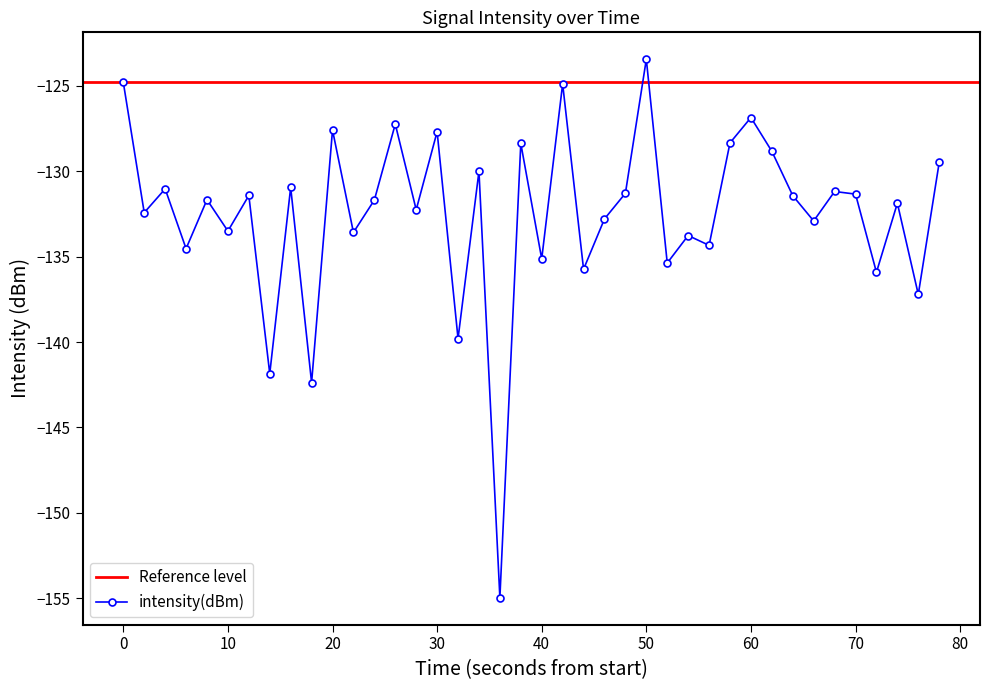

True or false: intensity(dBm) has more than 1 points higher than both neighbors.

True